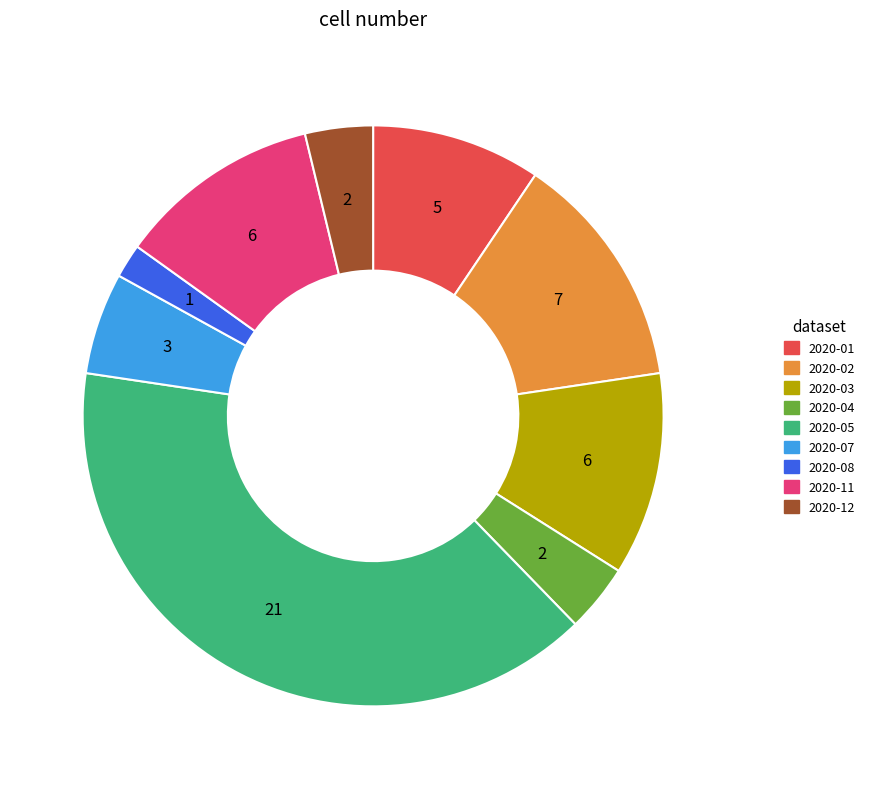

Is there any slice that represents more than half of the pie?

No